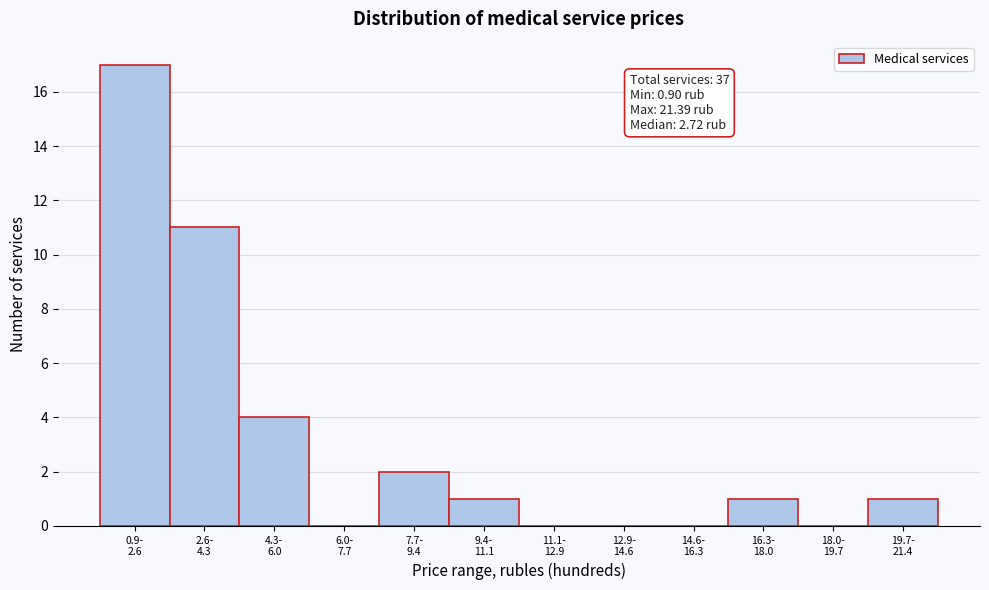

What is the maximum value shown in the chart?

17